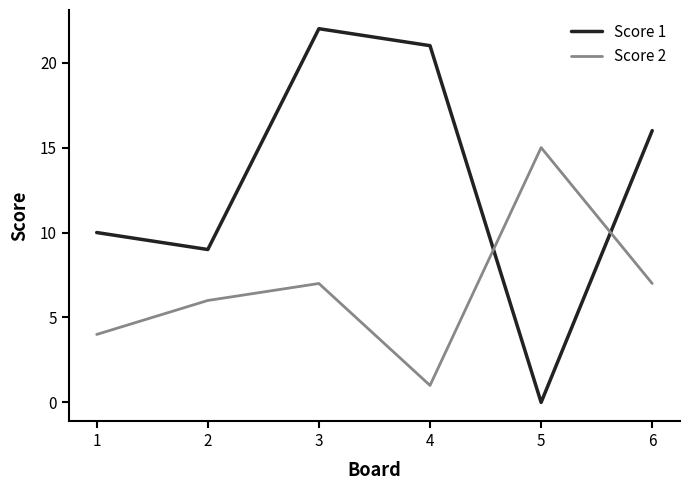

True or false: Score 2 and Score 1 cross at least once.

True